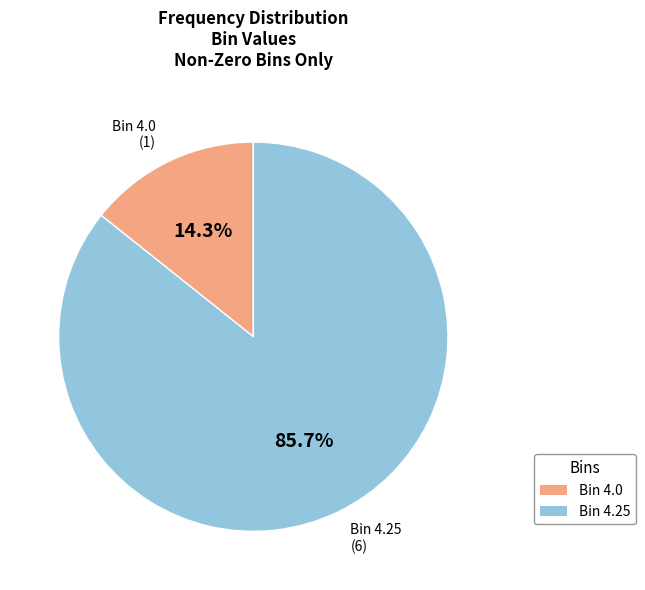

What percentage is NOT represented by Bin 4.25 (6)?

14.3%